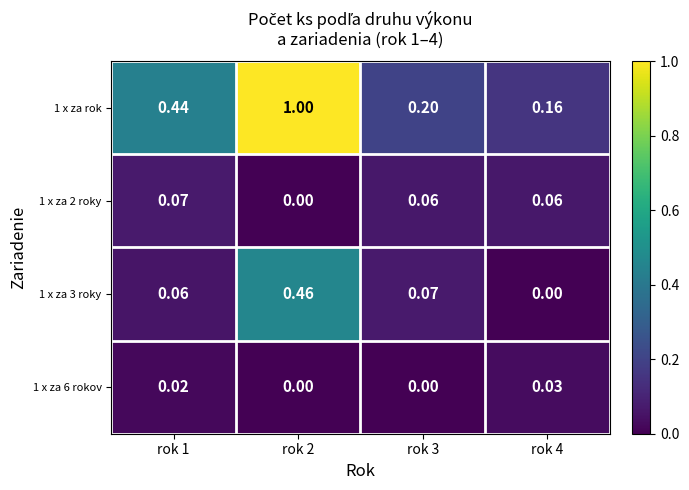

Is the value of 1 x za 2 roky at rok 1 greater than the value of 1 x za 3 roky at rok 2?

No